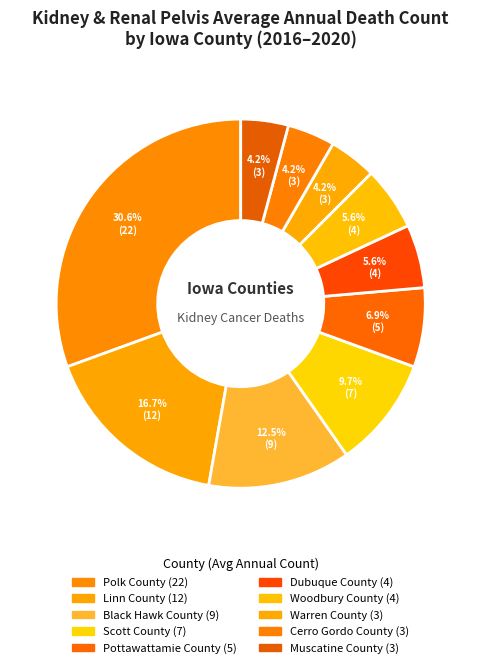

How many slices are in this pie chart?

10